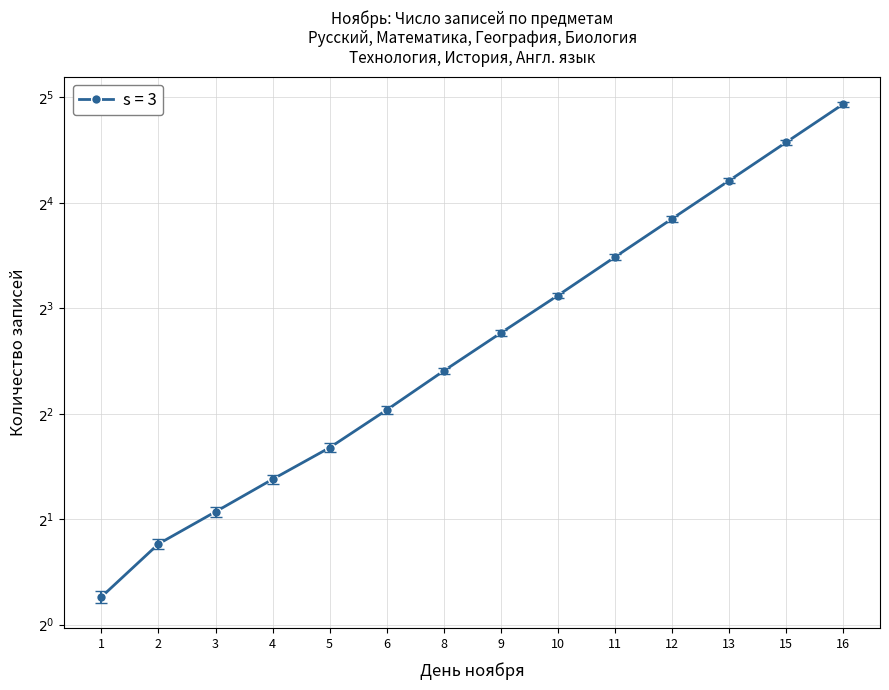

What is the sum of the values at 8 and 9?

12.1